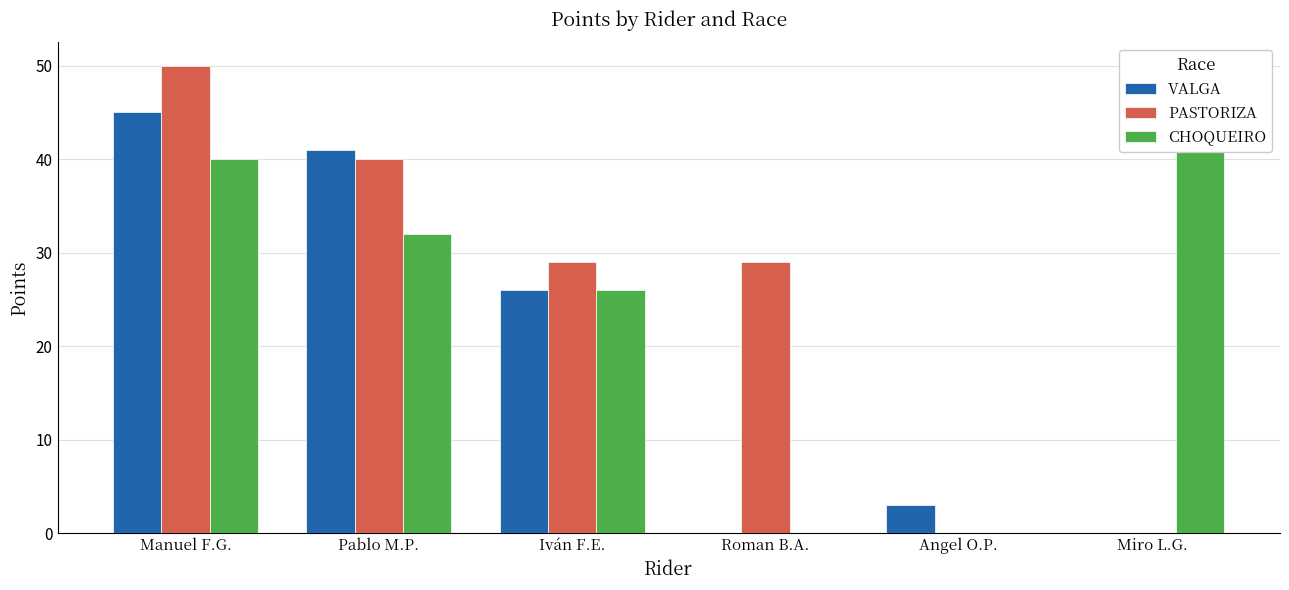

At which category is the sum across all series the highest?

Manuel F.G.